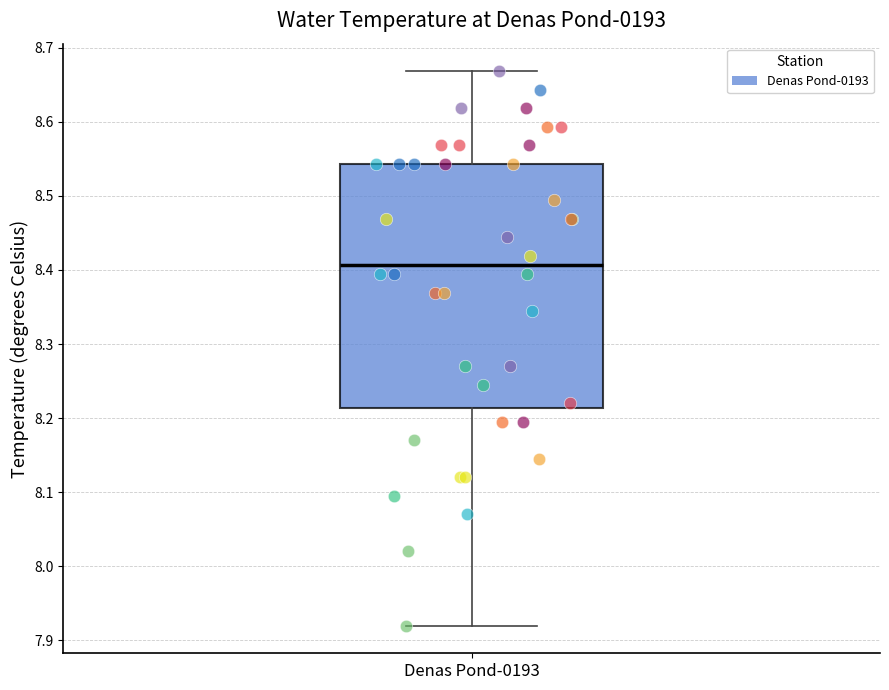

Read this box plot against the y-axis: the position of the median line, the range covered by the box, and the ends of both whiskers. The values are not printed on the chart, so give them approximately, as read against the axis.

median 8.41, box 8.21 to 8.54, whiskers 7.92 to 8.67